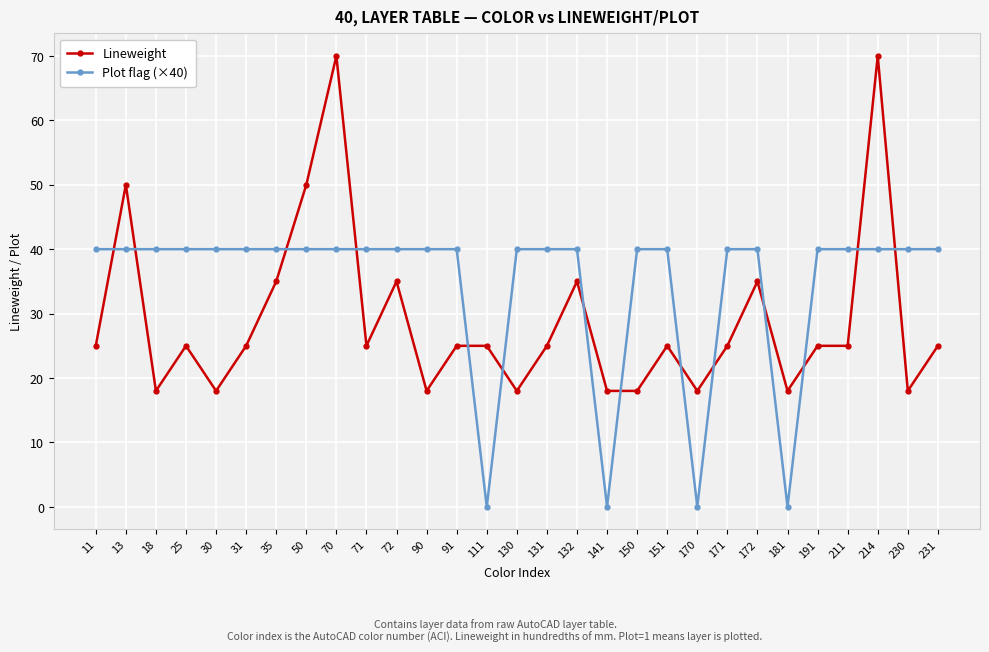

What is the sum of the Plot flag (×40) values at 151 and 150?

80